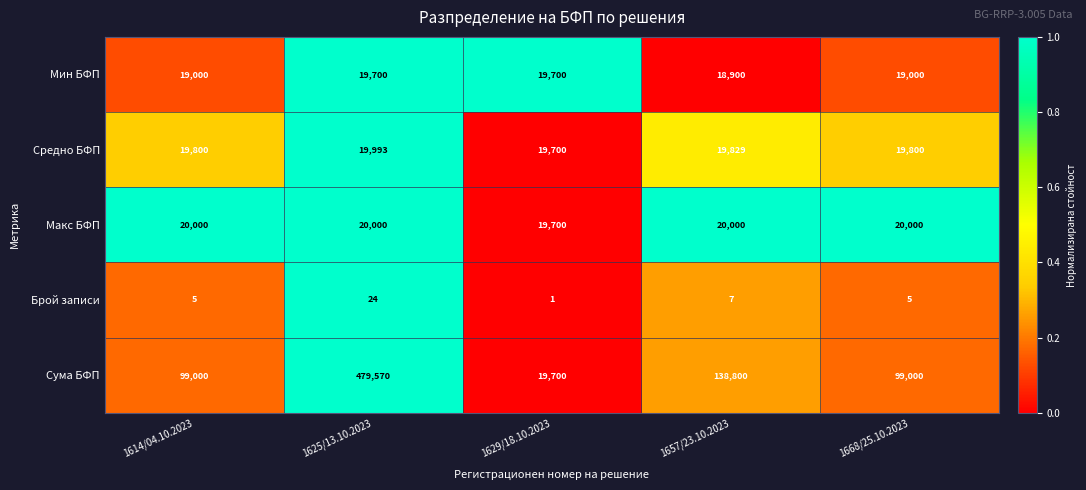

The Средно БФП series shows 19800 at 1668/25.10.2023. True or false?

True